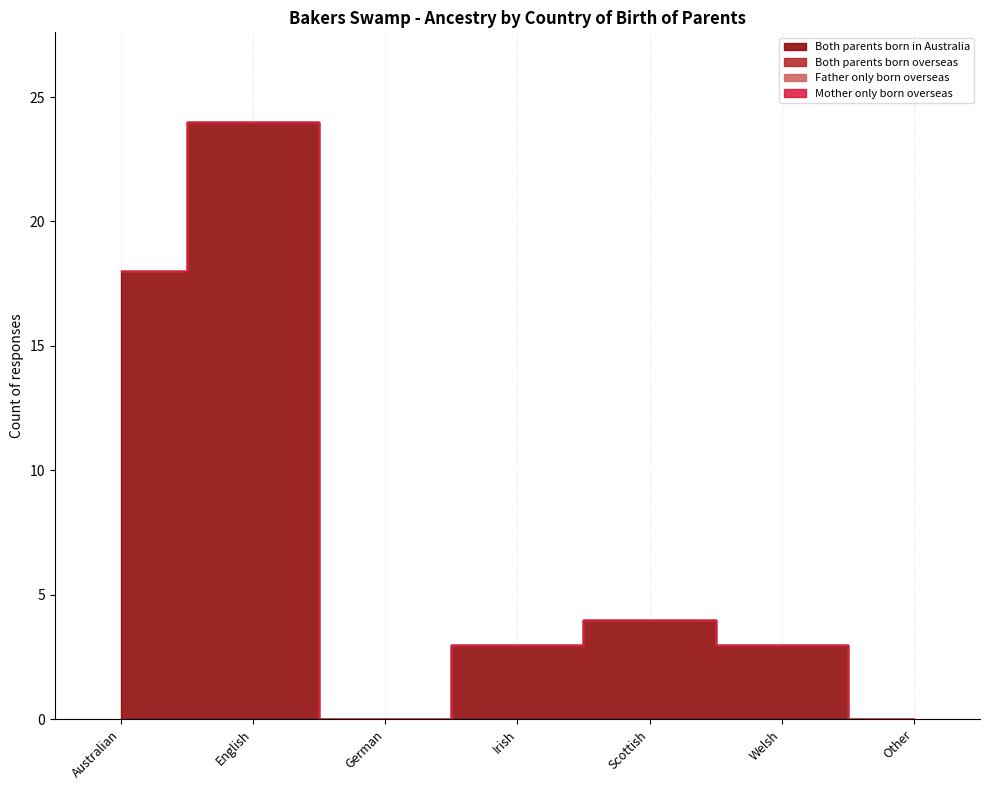

At which label does Mother only born overseas reach its peak?

Australian